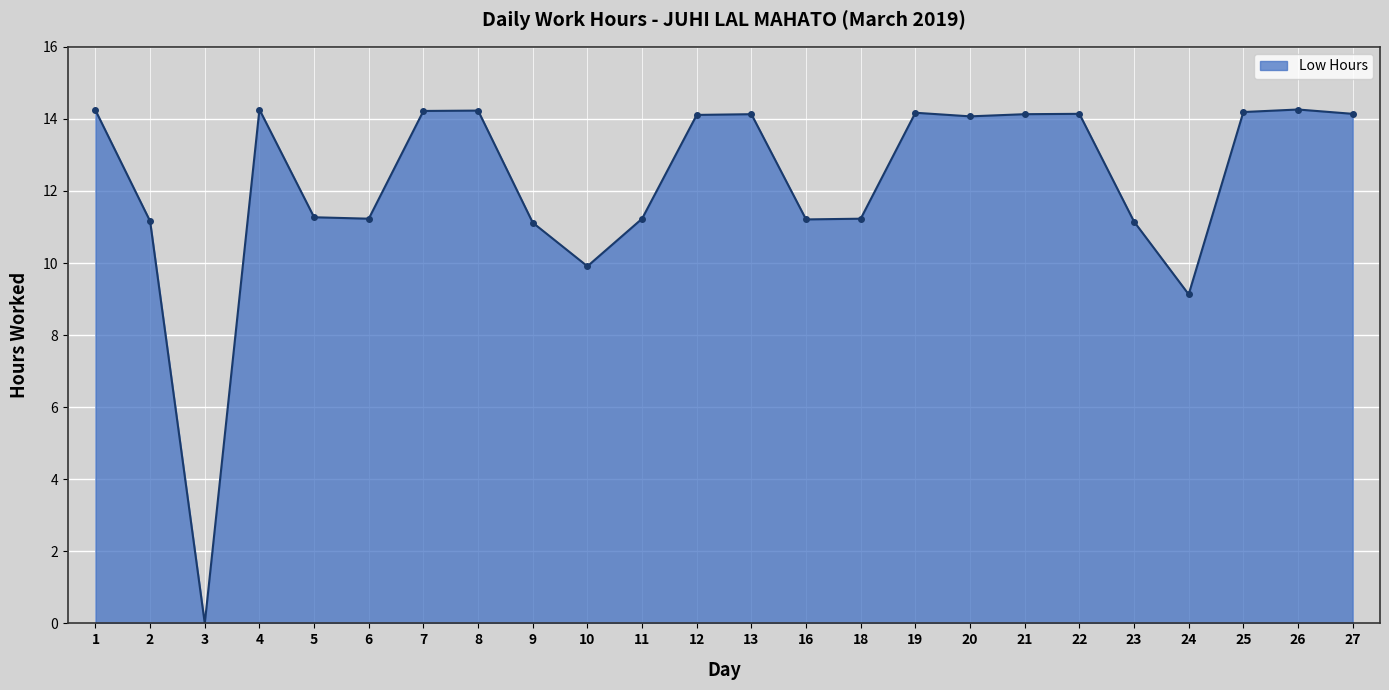

What is the difference between the values at 4 and 6?

3.0